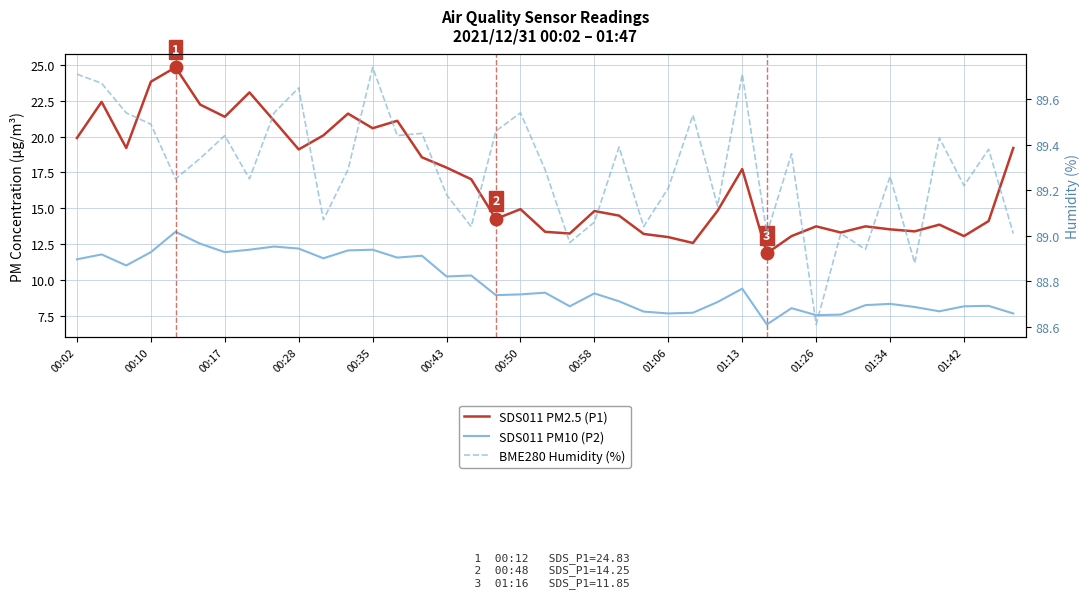

At 34, list the series in order from largest to smallest.

BME280 Humidity (%), SDS011 PM2.5 (P1), SDS011 PM10 (P2)